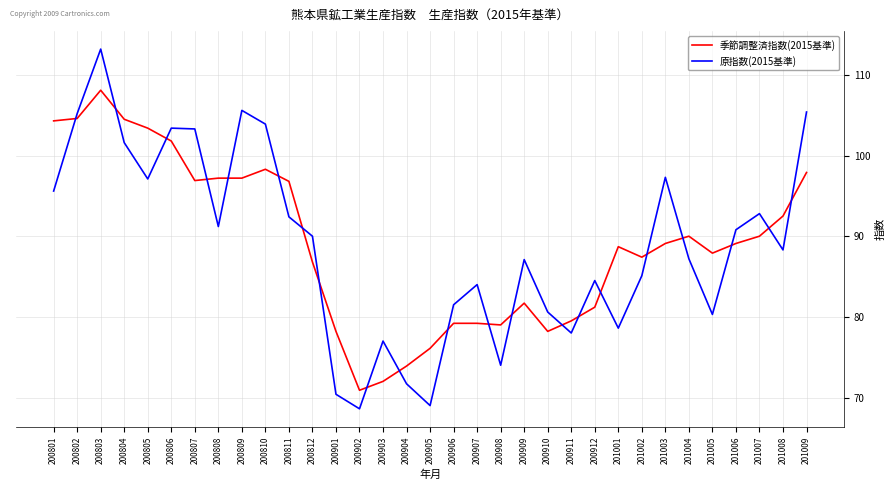

At which category does 原指数(2015基準) reach its first local peak?

200803